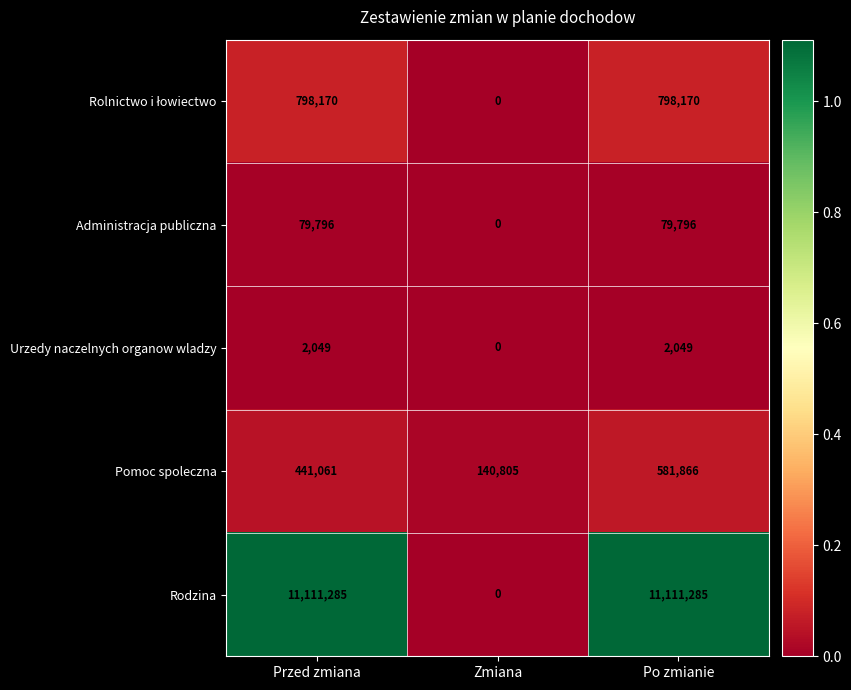

At which label does Pomoc spoleczna reach its minimum?

Zmiana